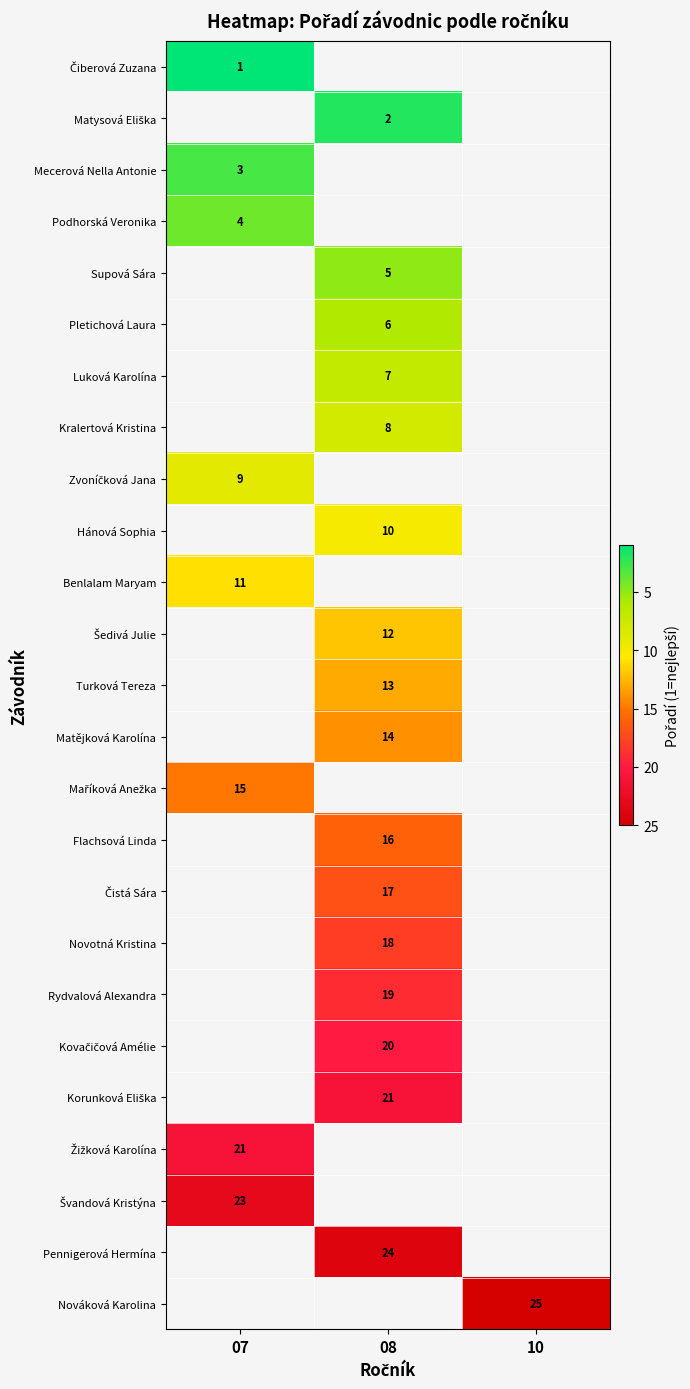

At how many categories does at least one series exceed 6?

3